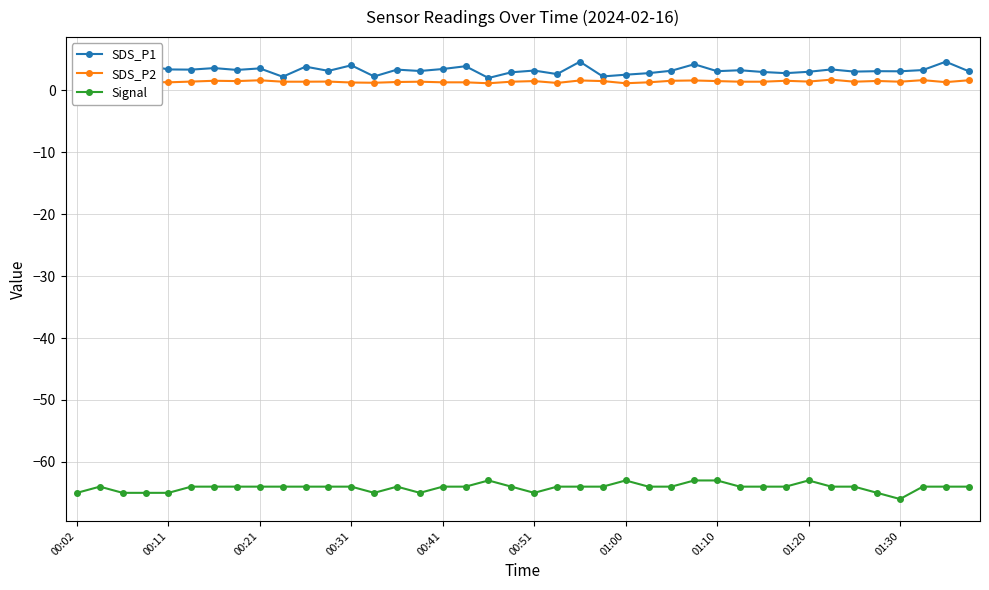

At which category is the sum across all series the highest?

27